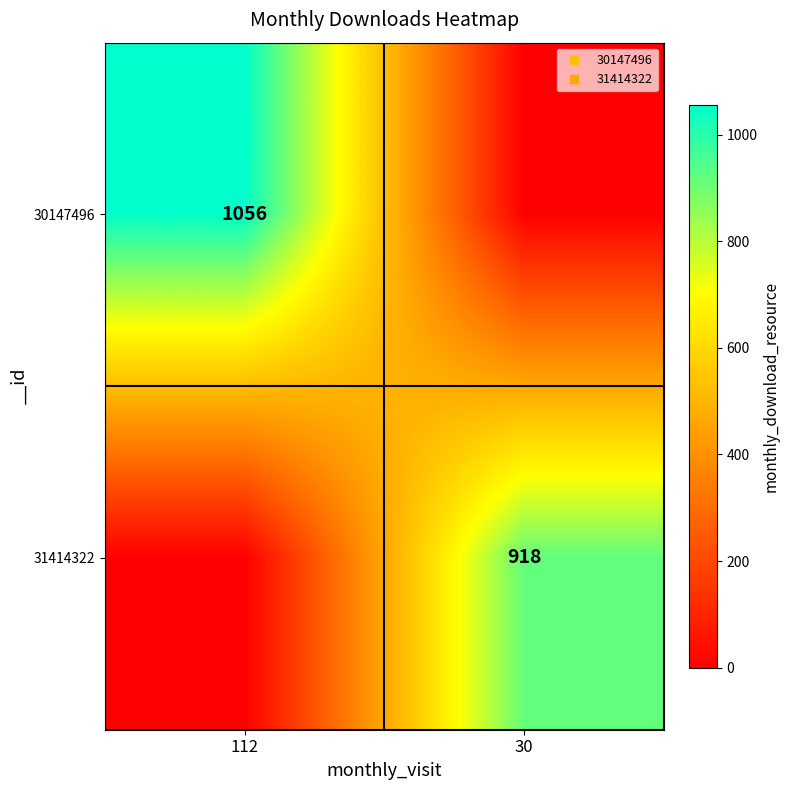

How many values in the 30147496 series are below 1056?

1